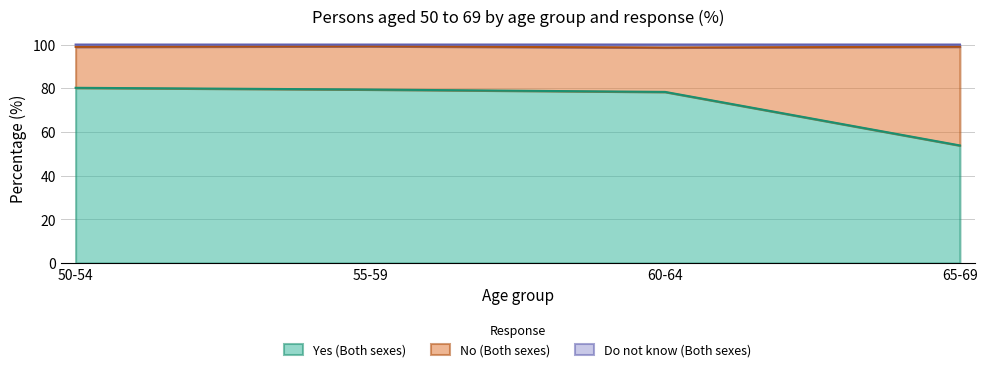

True or false: Do not know (Both sexes) and Yes (Both sexes) intersect in this chart.

False